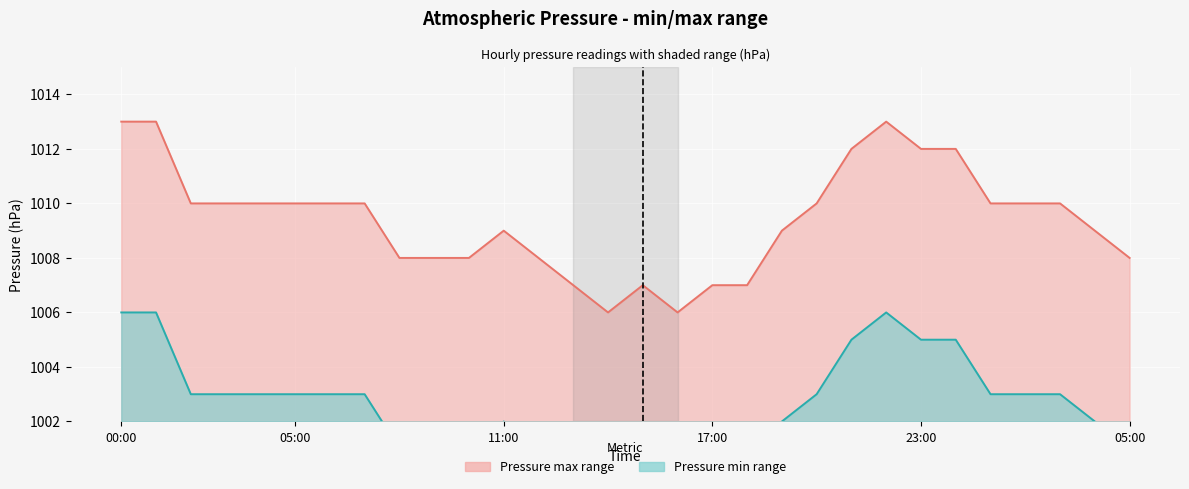

How many interior local peaks does the Pressure (max) series have?

3